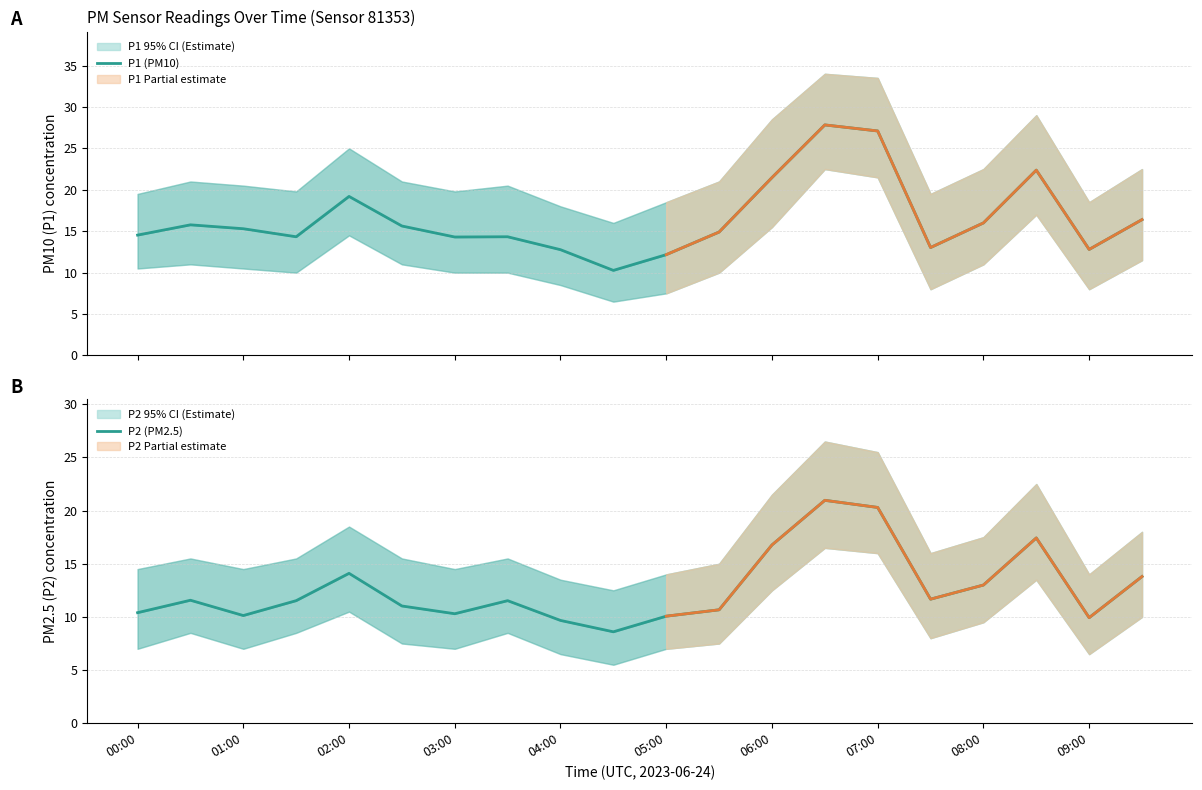

The P1 (PM10) series shows 12.0 at 02:00. True or false?

False